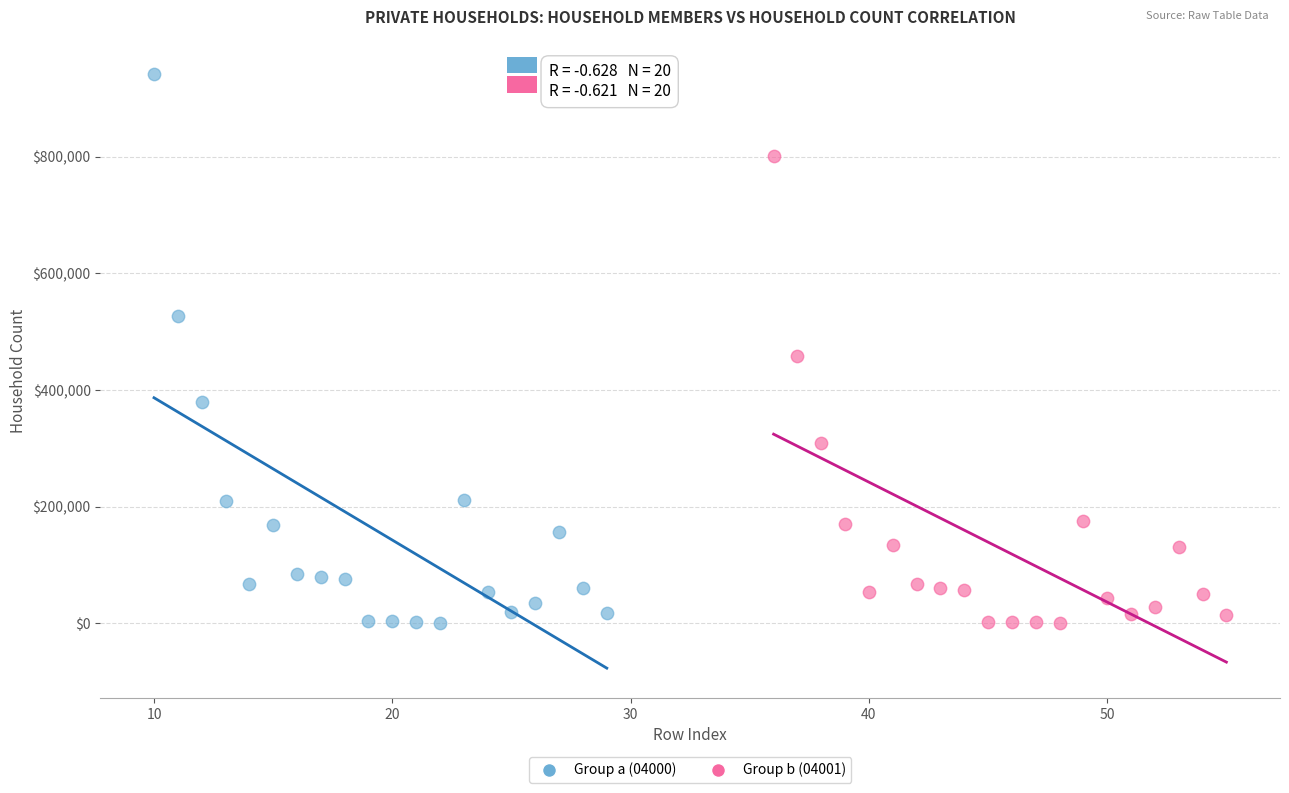

Which series has the widest spread of Y values?

Group a (04000)